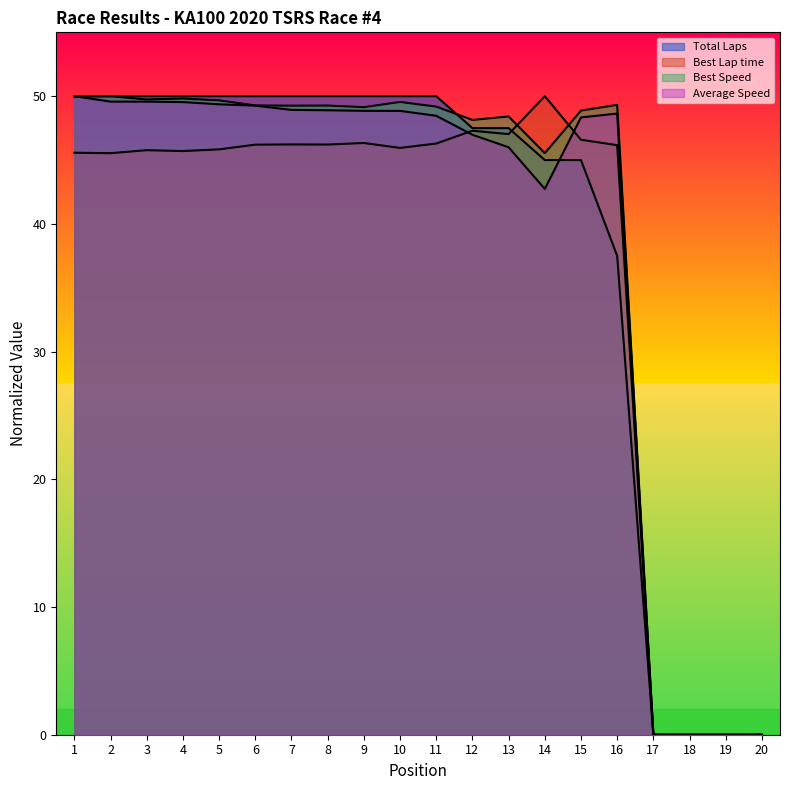

Which category has the highest value across all series?

2